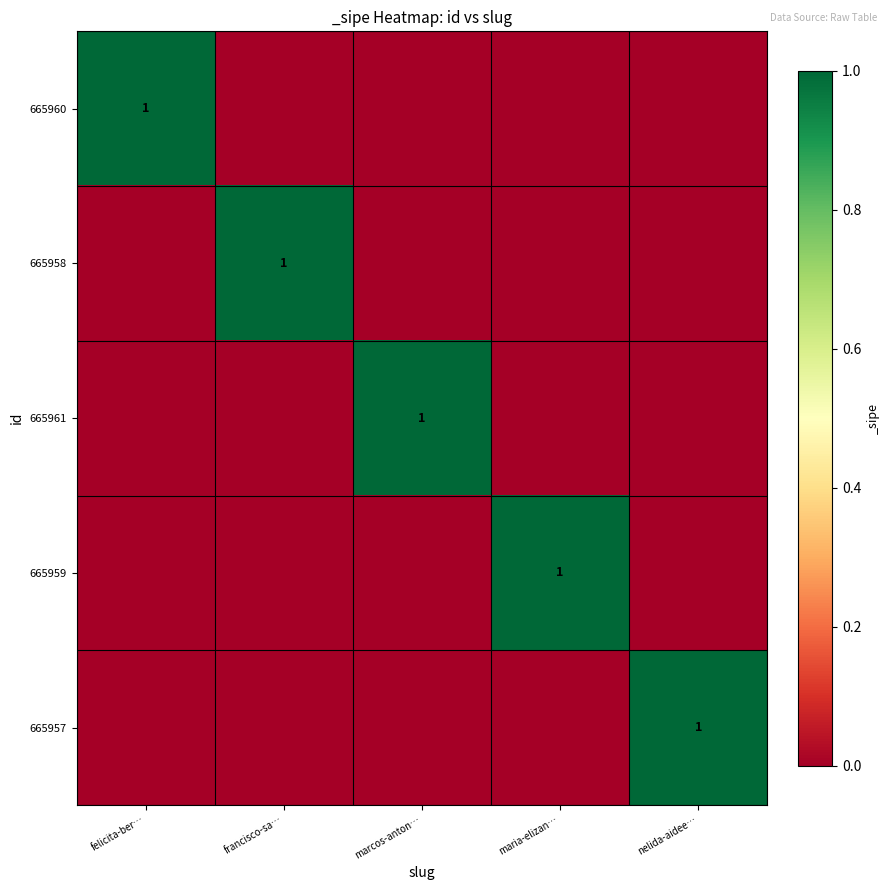

Between marcos-anton… and maria-elizan…, which series saw the biggest shift?

665961